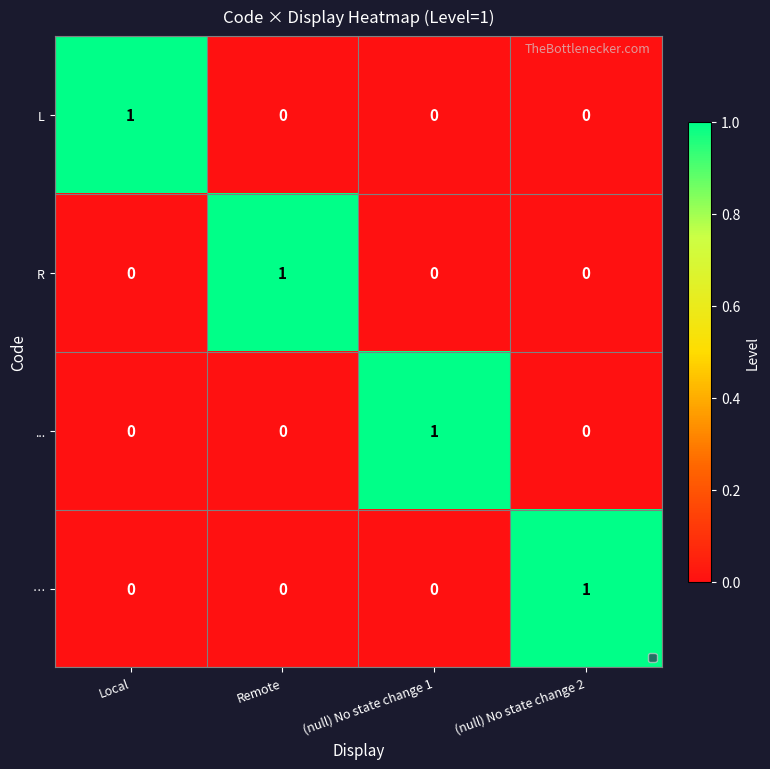

Is the value of … at (null) No state change 2 greater than the value of L at Remote?

Yes